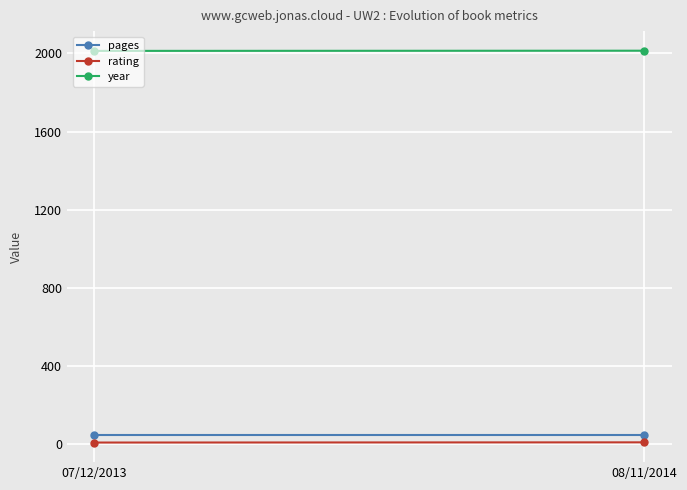

Between 08/11/2014 and 07/12/2013, which is larger?

08/11/2014